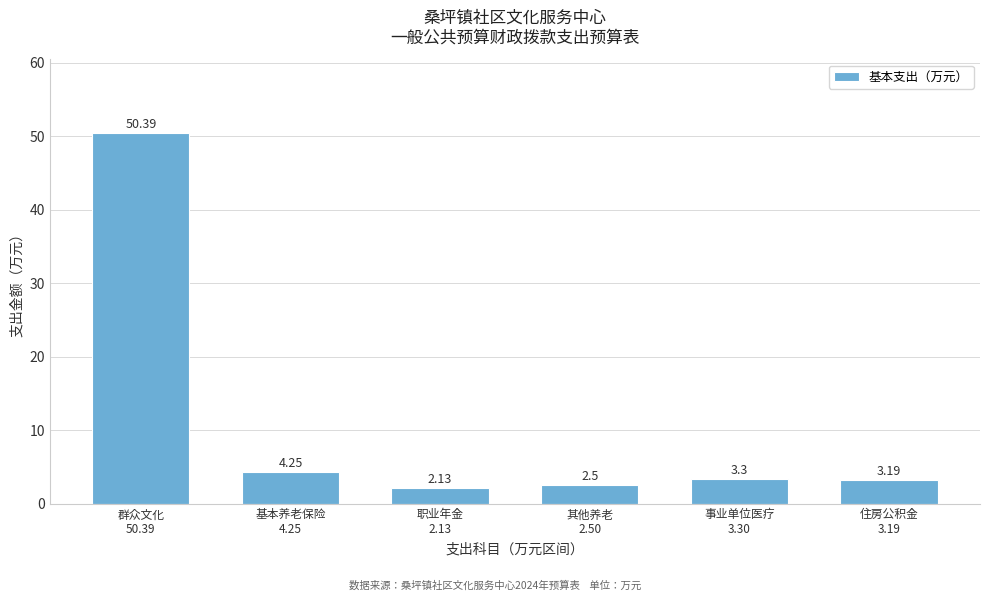

What is the difference between the maximum and second lowest values?

47.9